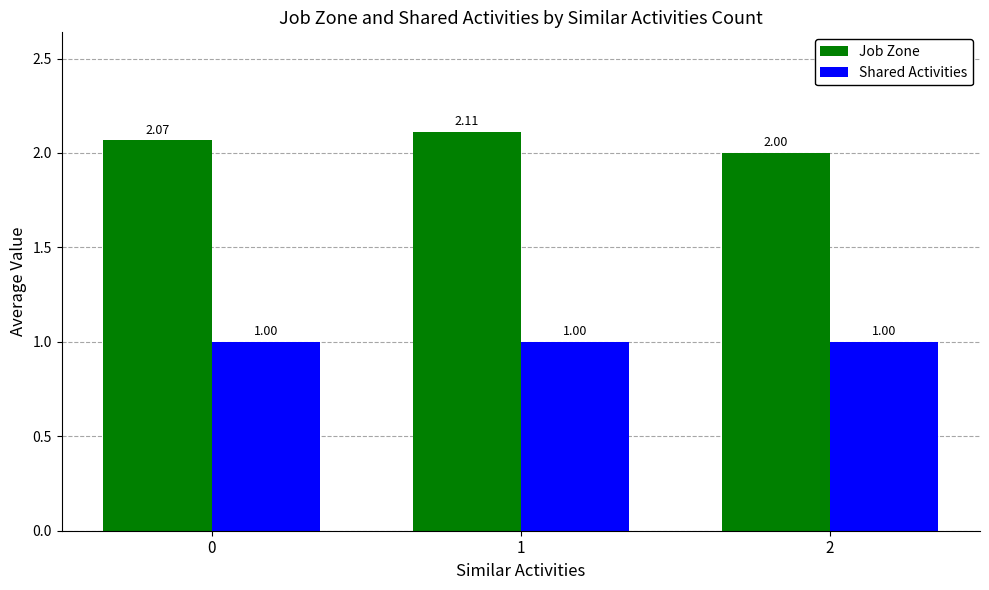

What is the sum of all Shared Activities values?

3.0